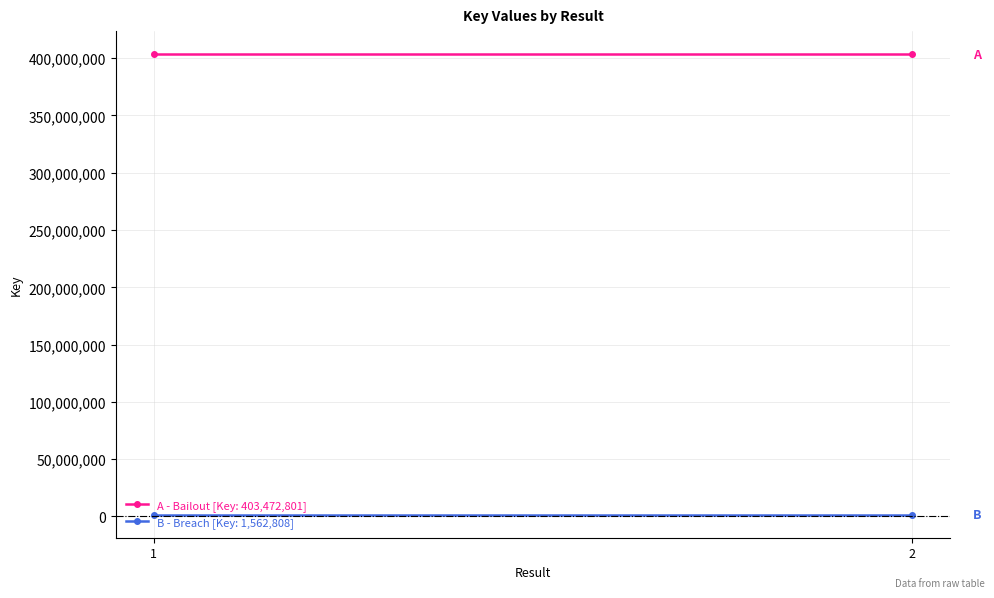

Rank the series at 1 from lowest to highest value.

Breach, Bailout